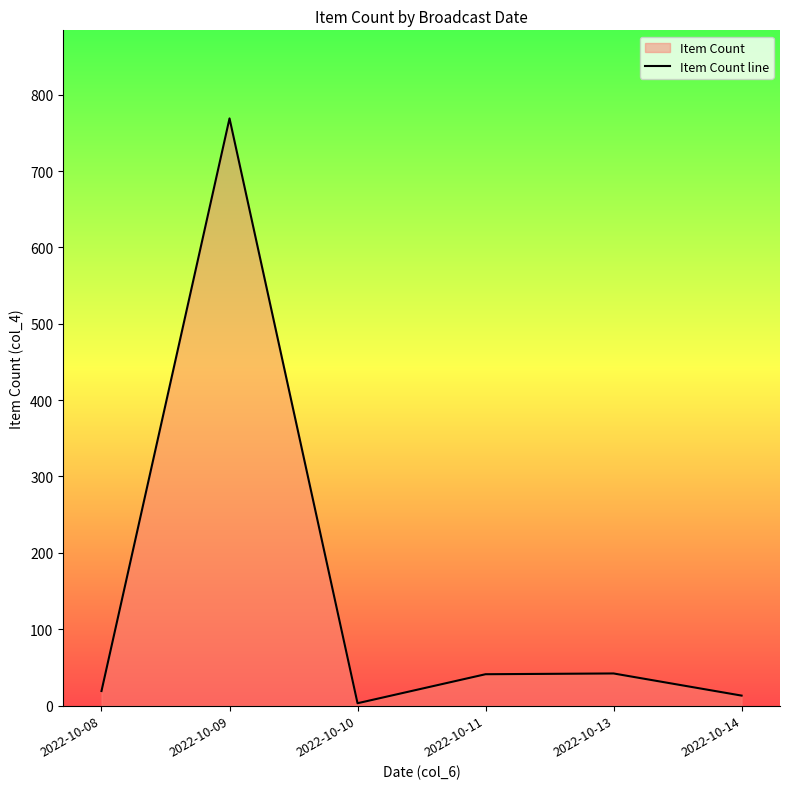

What is the difference between the values at 2022-10-14 and 2022-10-08?

6